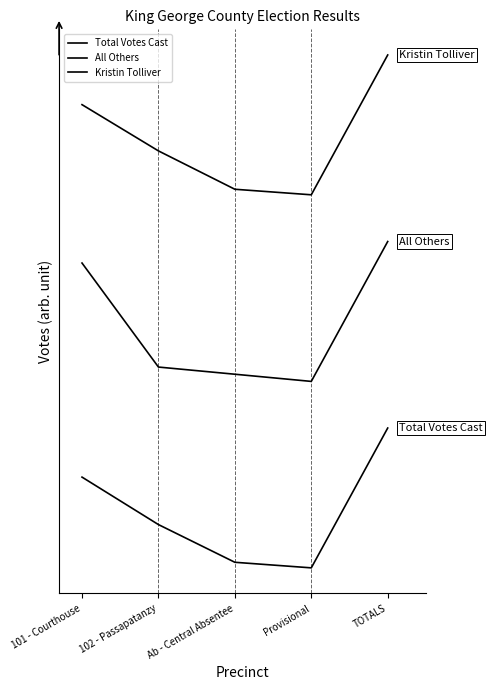

What is the average value of the Kristin Tolliver series?

920.0